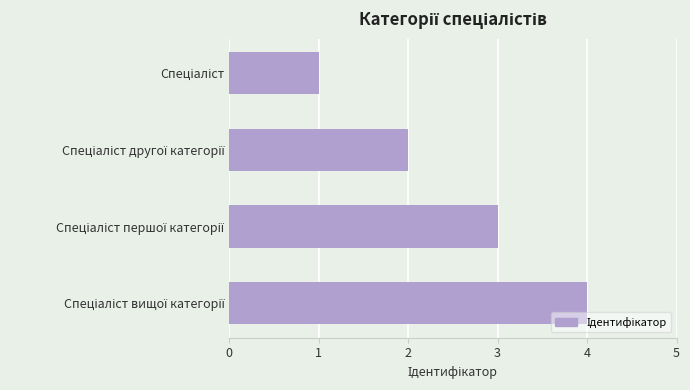

How many values are below 3?

2